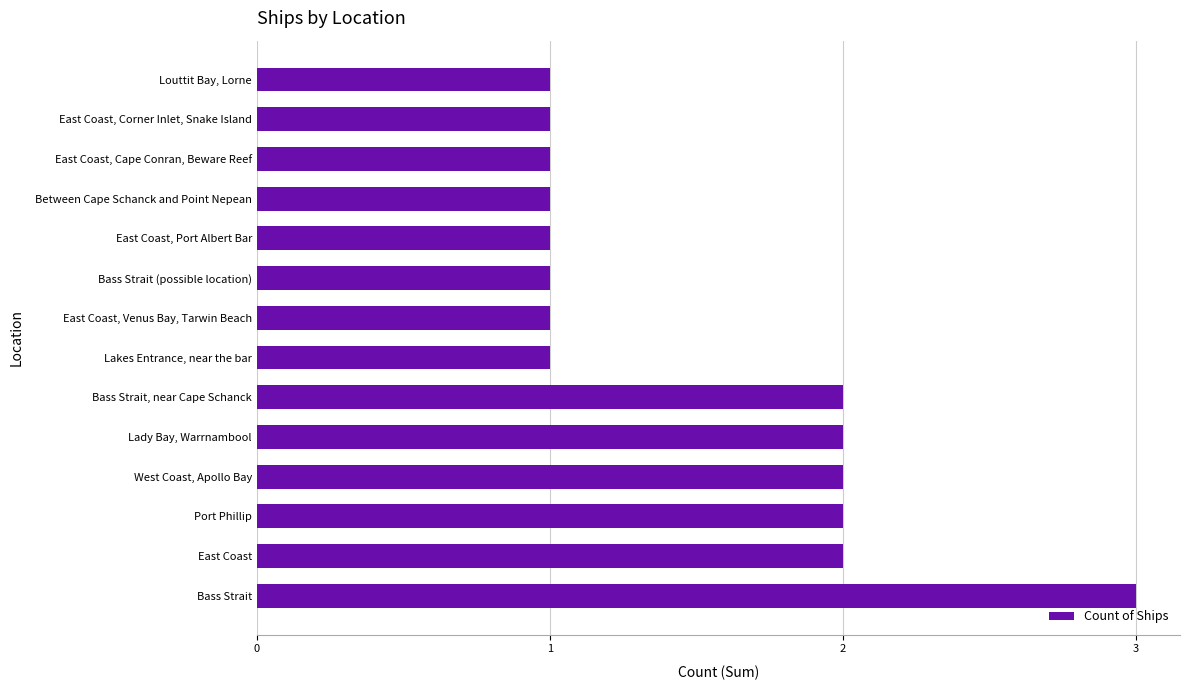

Which category has the highest value across all series?

Bass Strait